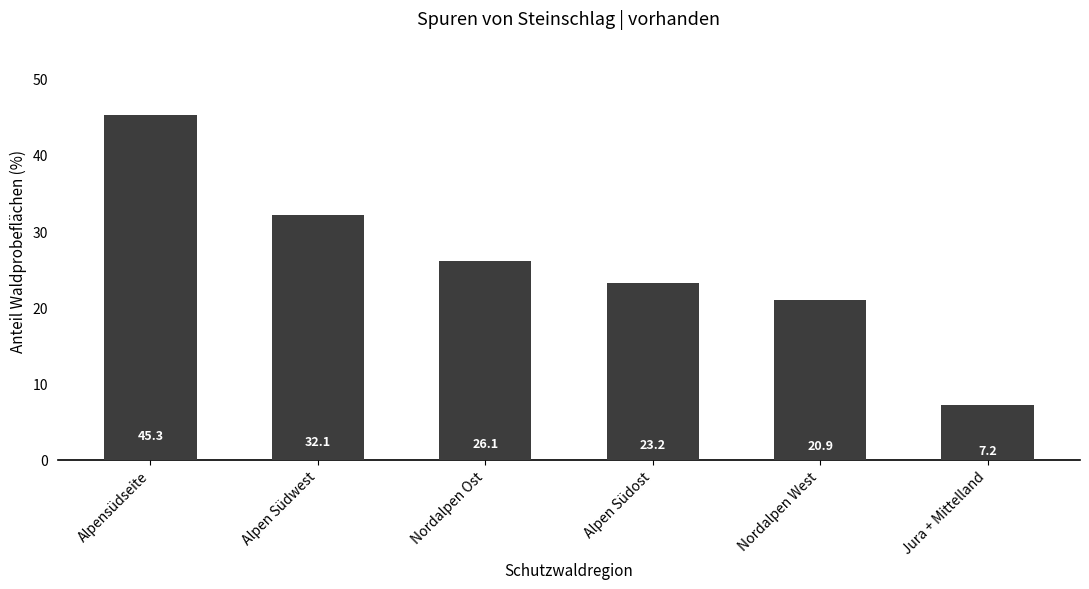

Which label corresponds to the largest value in the chart?

Alpensüdseite